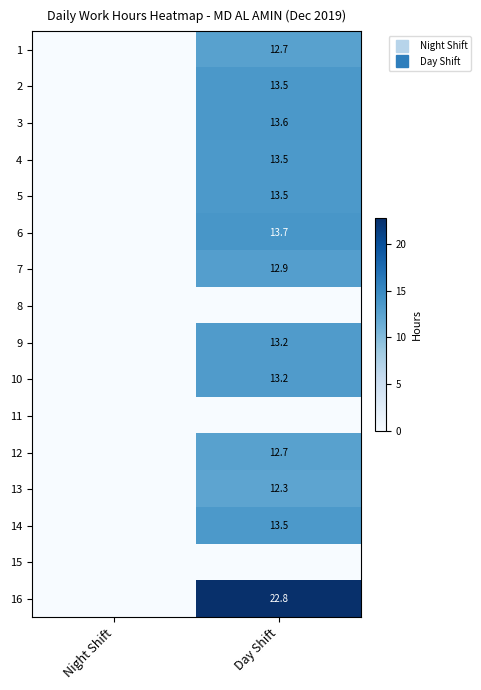

At which label is 14 closest to 6?

Night Shift